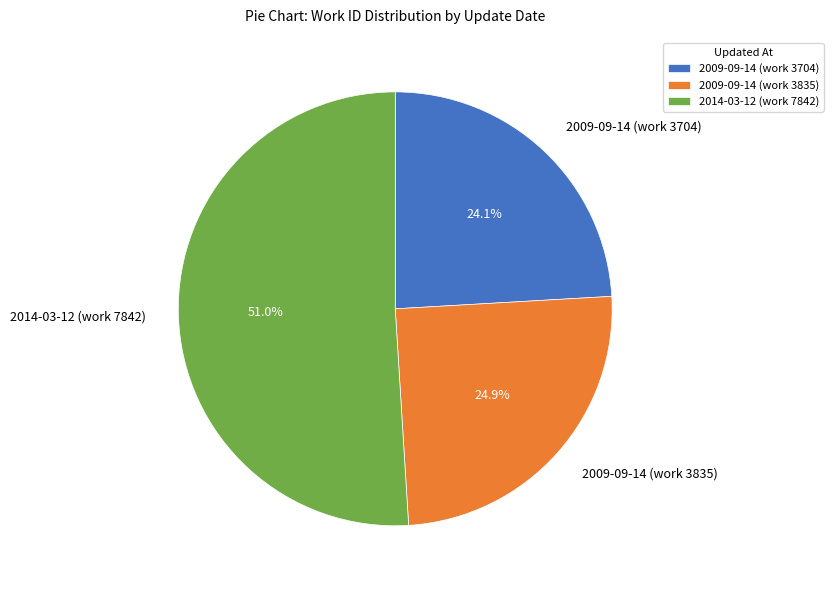

What is the smallest slice in the pie chart?

2009-09-14 (work 3704)